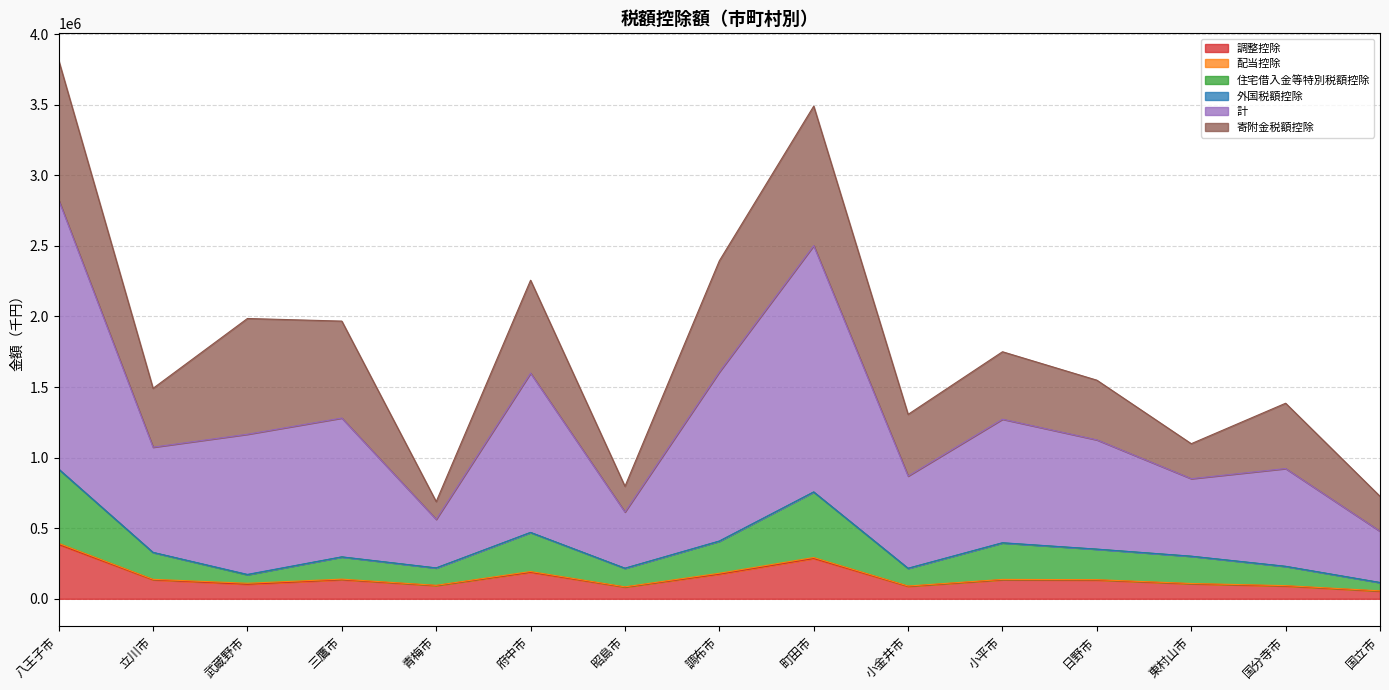

What is the highest value of the 調整控除 series?

384502